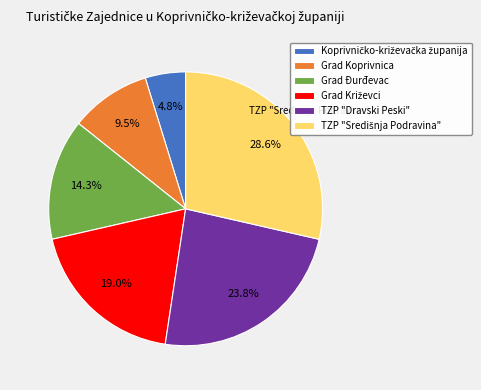

To the nearest percent, what percentage of the pie is Grad Đurđevac?

14%